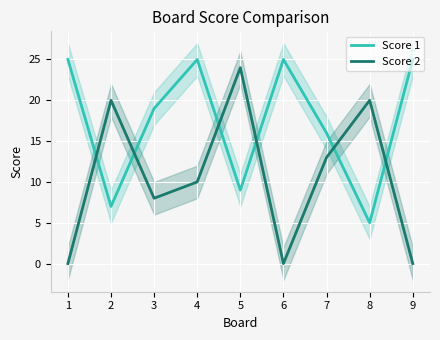

What is the difference between the maximum and second lowest values in the Score 2 series?

24